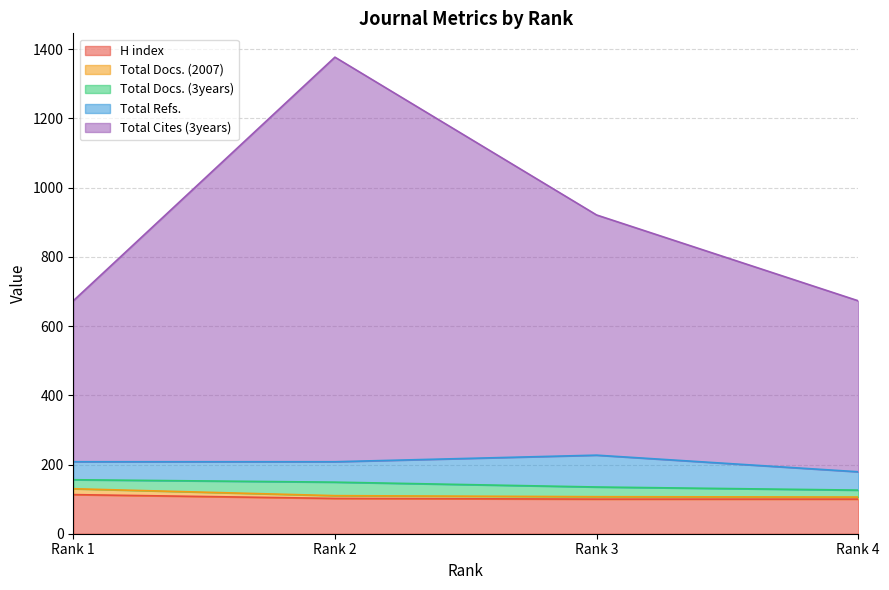

At how many categories does at least one series exceed 756?

2